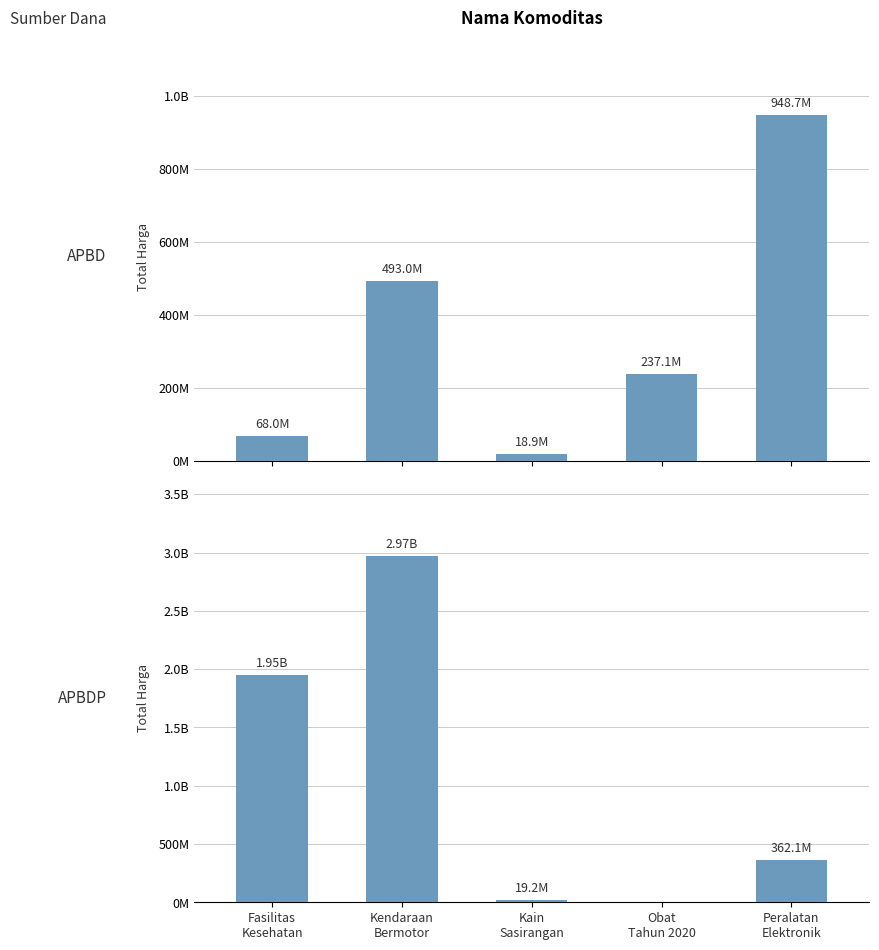

What is the label of the 5th bar from the left?

Peralatan
Elektronik